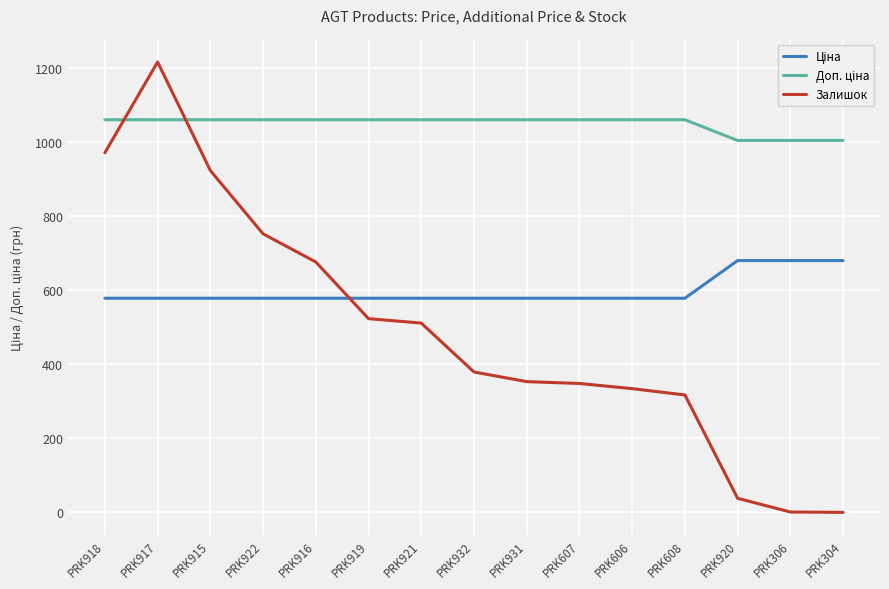

What is the maximum value shown in the chart?

1216.0